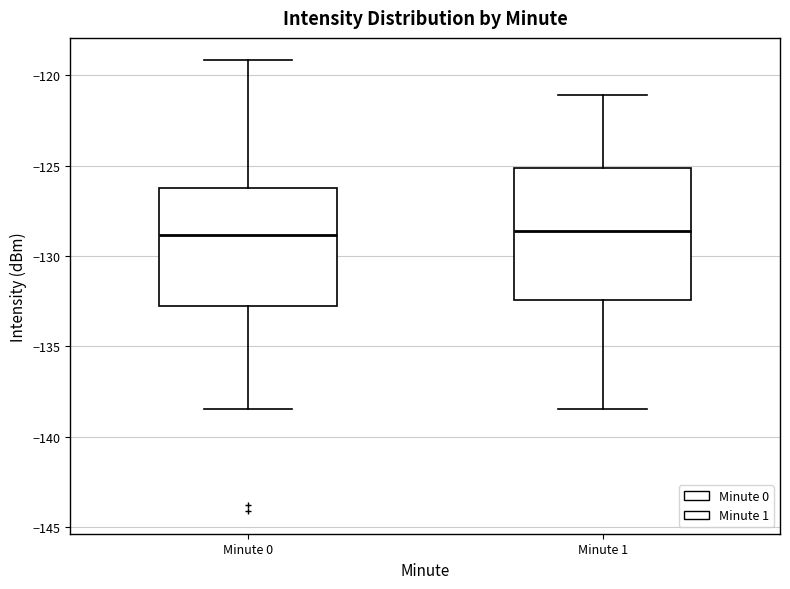

Which box is the tallest, from its lower edge to its upper edge?

Minute 1